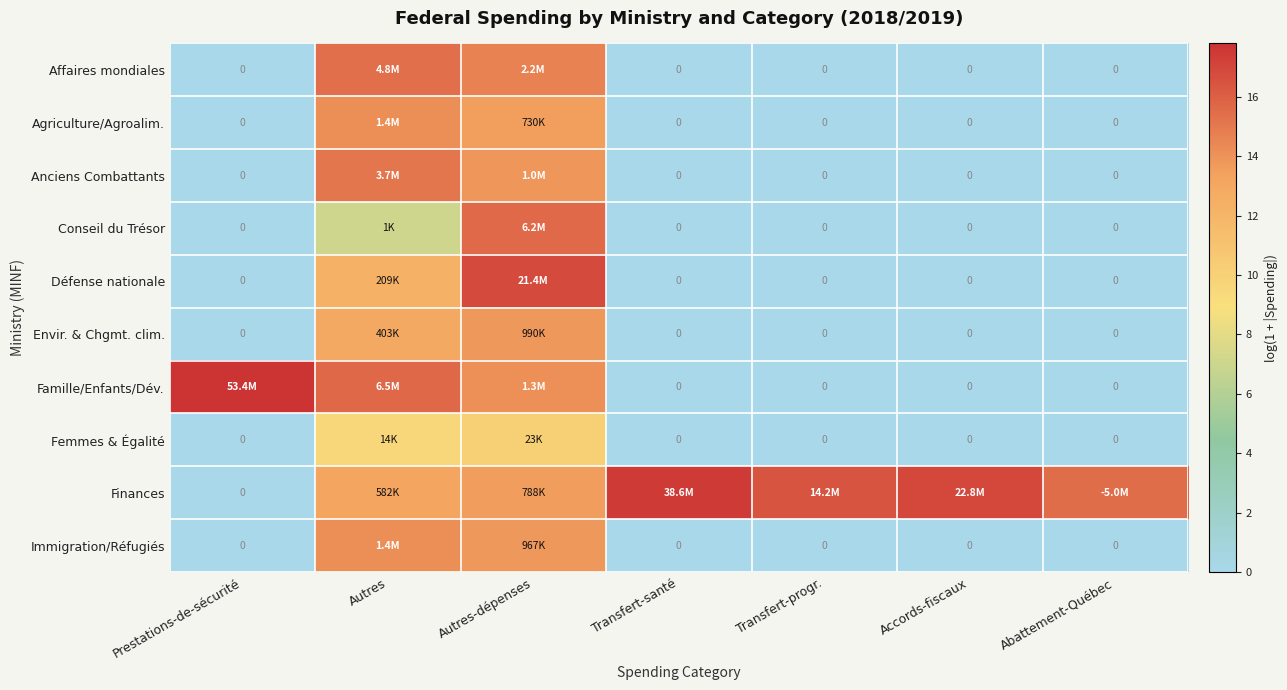

Is it true that Immigration/Réfugiés equals 0.0 at Prestations-de-sécurité?

True